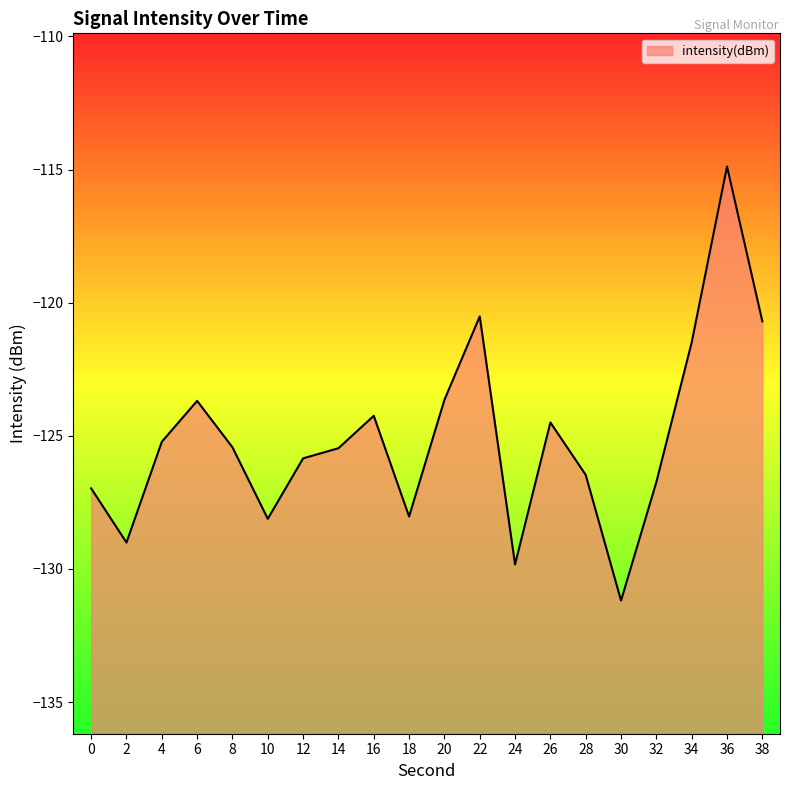

Reading left to right, transcribe all the data shown in this chart.

0=-127.0	2=-129.0	4=-125.2	6=-123.7	8=-125.4	10=-128.1	12=-125.8	14=-125.5	16=-124.2	18=-128.0	20=-123.6	22=-120.5	24=-129.8	26=-124.5	28=-126.5	30=-131.2	32=-126.7	34=-121.5	36=-114.9	38=-120.7